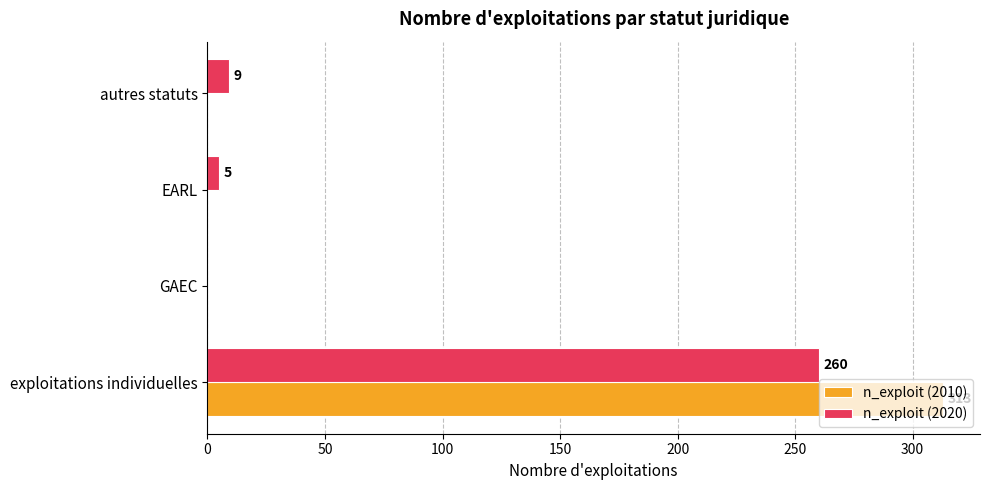

What is the highest value of the n_exploit (2010) series?

313